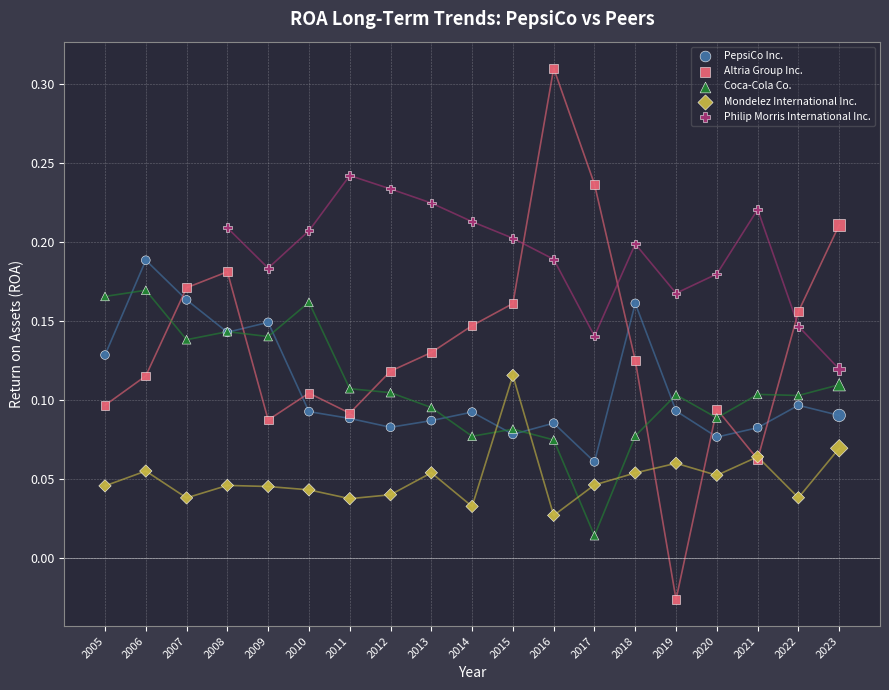

Which series contains the lowest Y value?

Altria Group Inc.